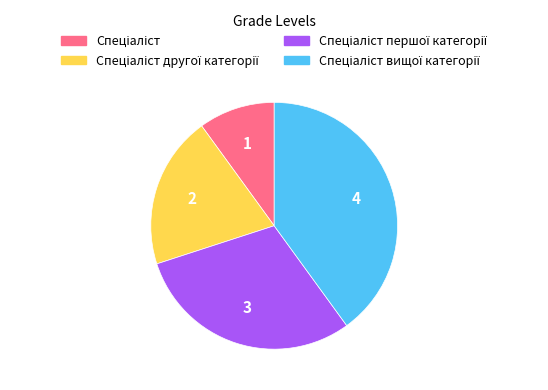

Does any single category account for the majority?

No